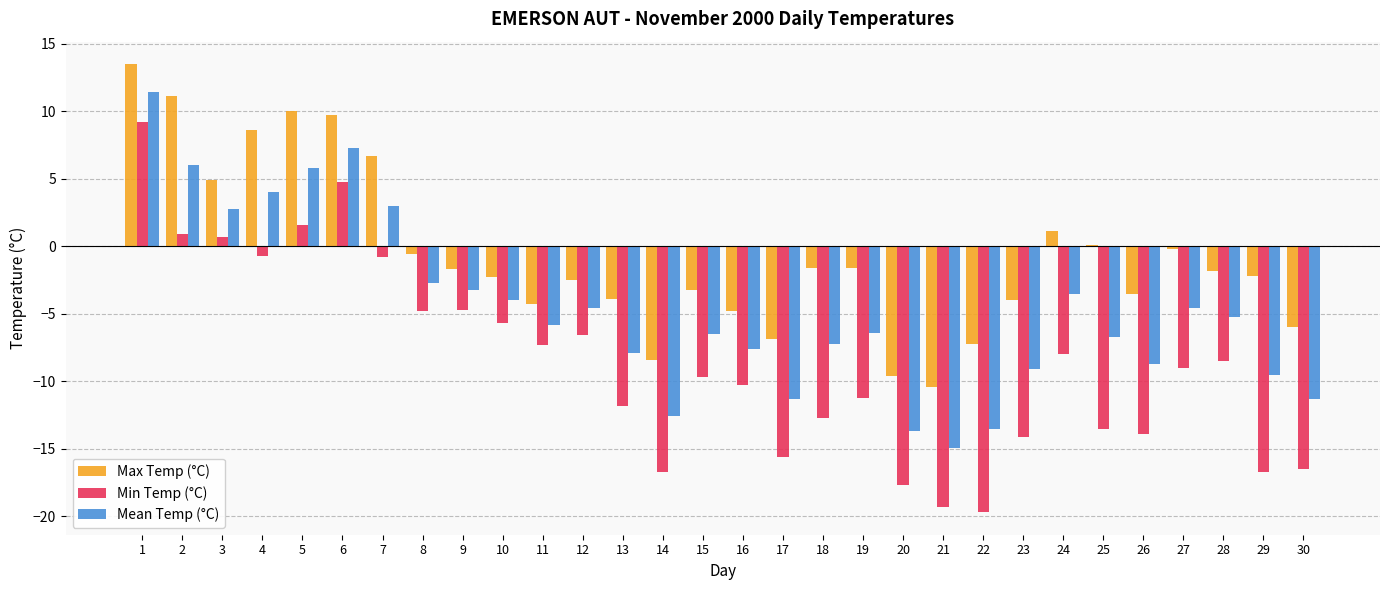

Are the bars horizontal?

No